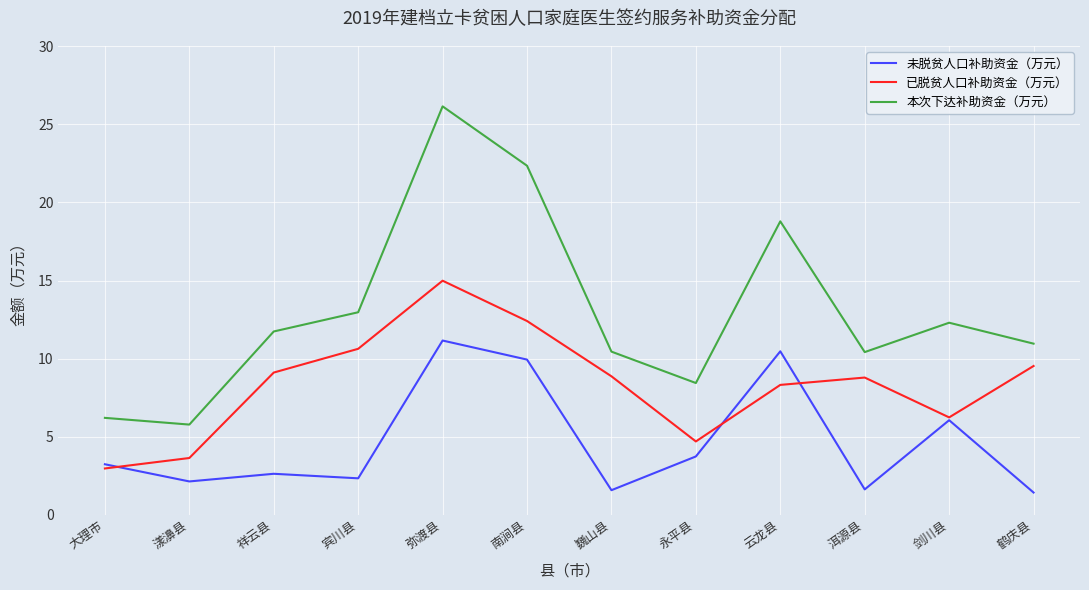

What is the approximate value of 本次下达补助资金（万元） at 大理市?

6.2